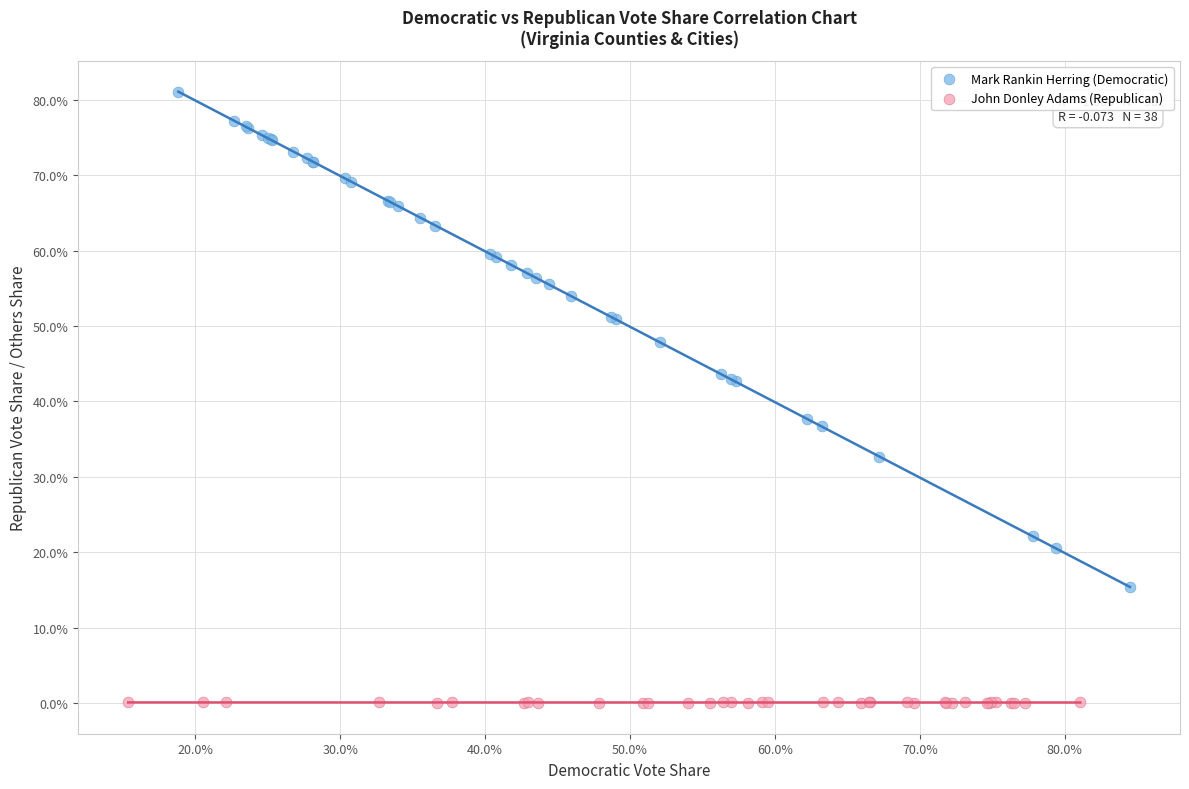

Which series has the widest spread of Y values?

Mark Rankin Herring (Democratic)